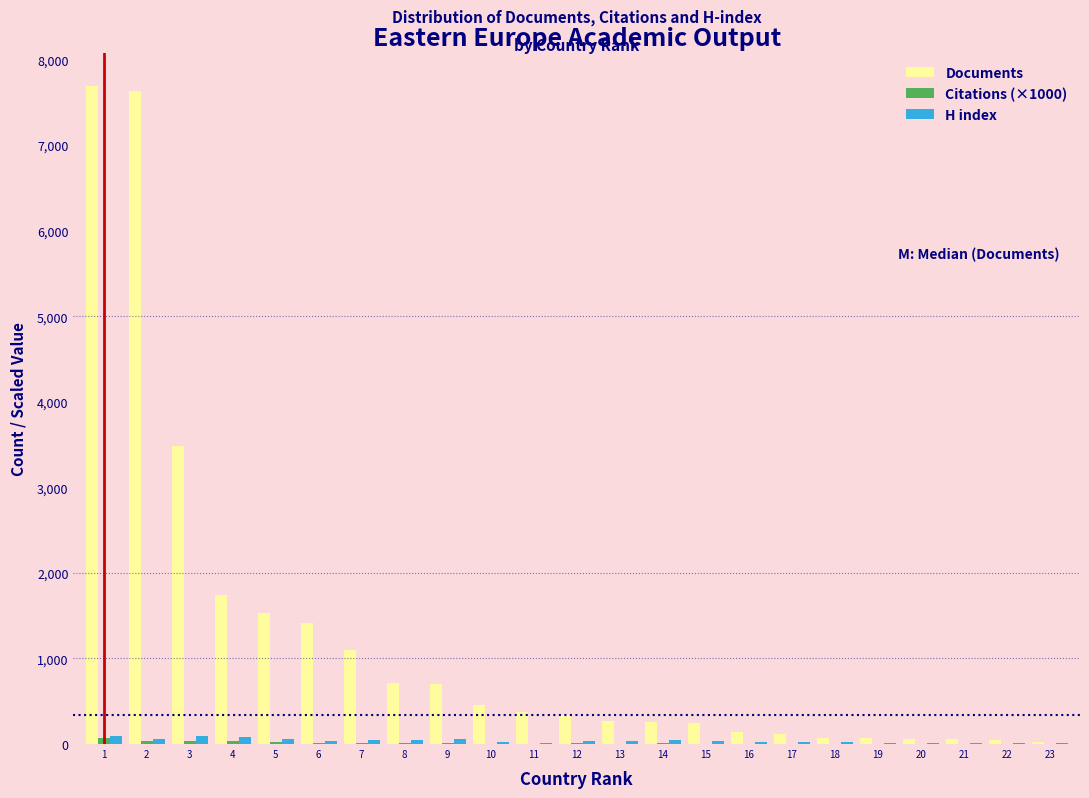

Which series changed the most between 3 and 19?

Documents